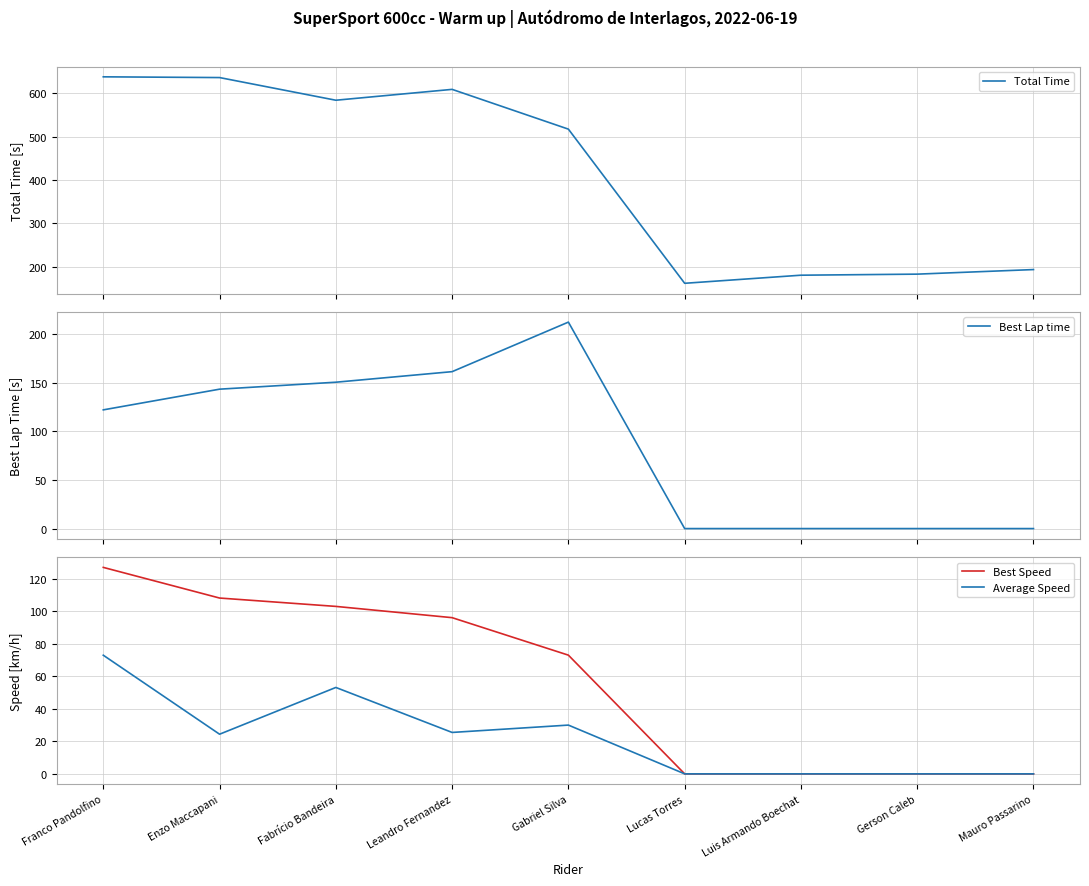

At how many categories does at least one series exceed 408?

5